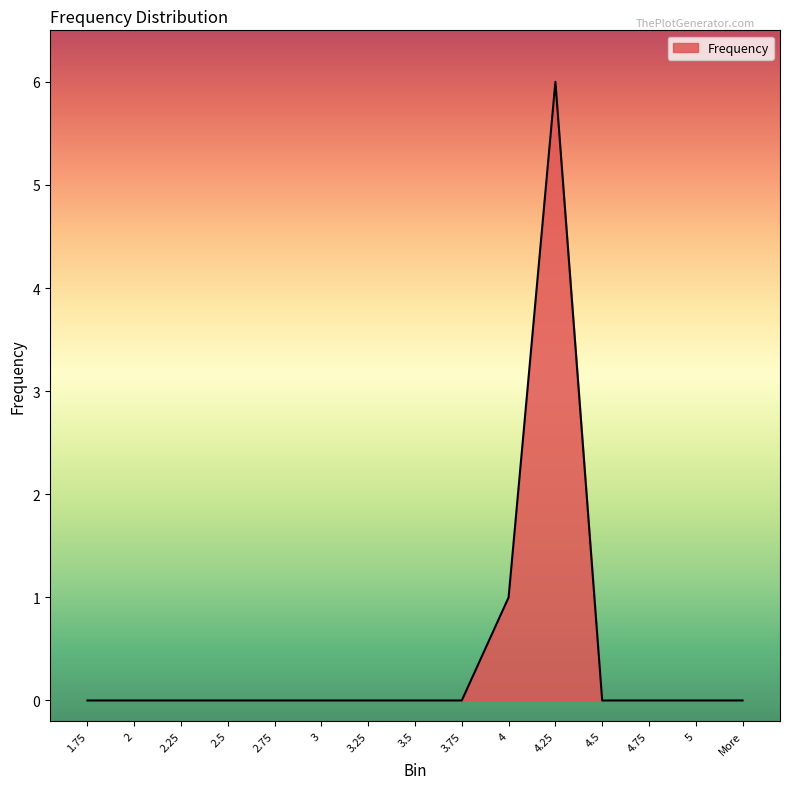

Count the number of categories in the chart.

15